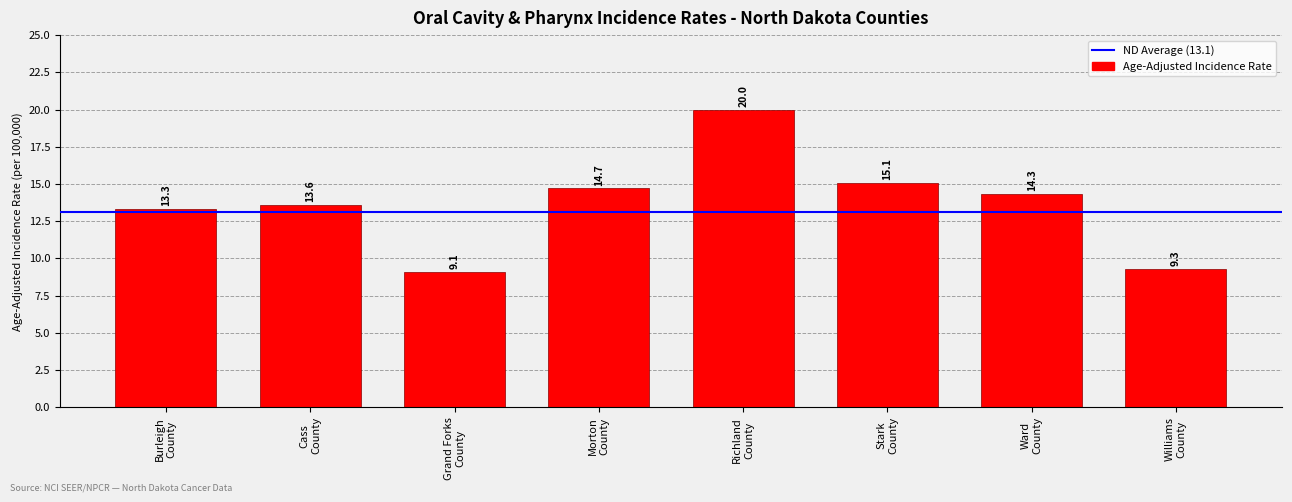

What is the value of the 5th bar from the left?

20.0